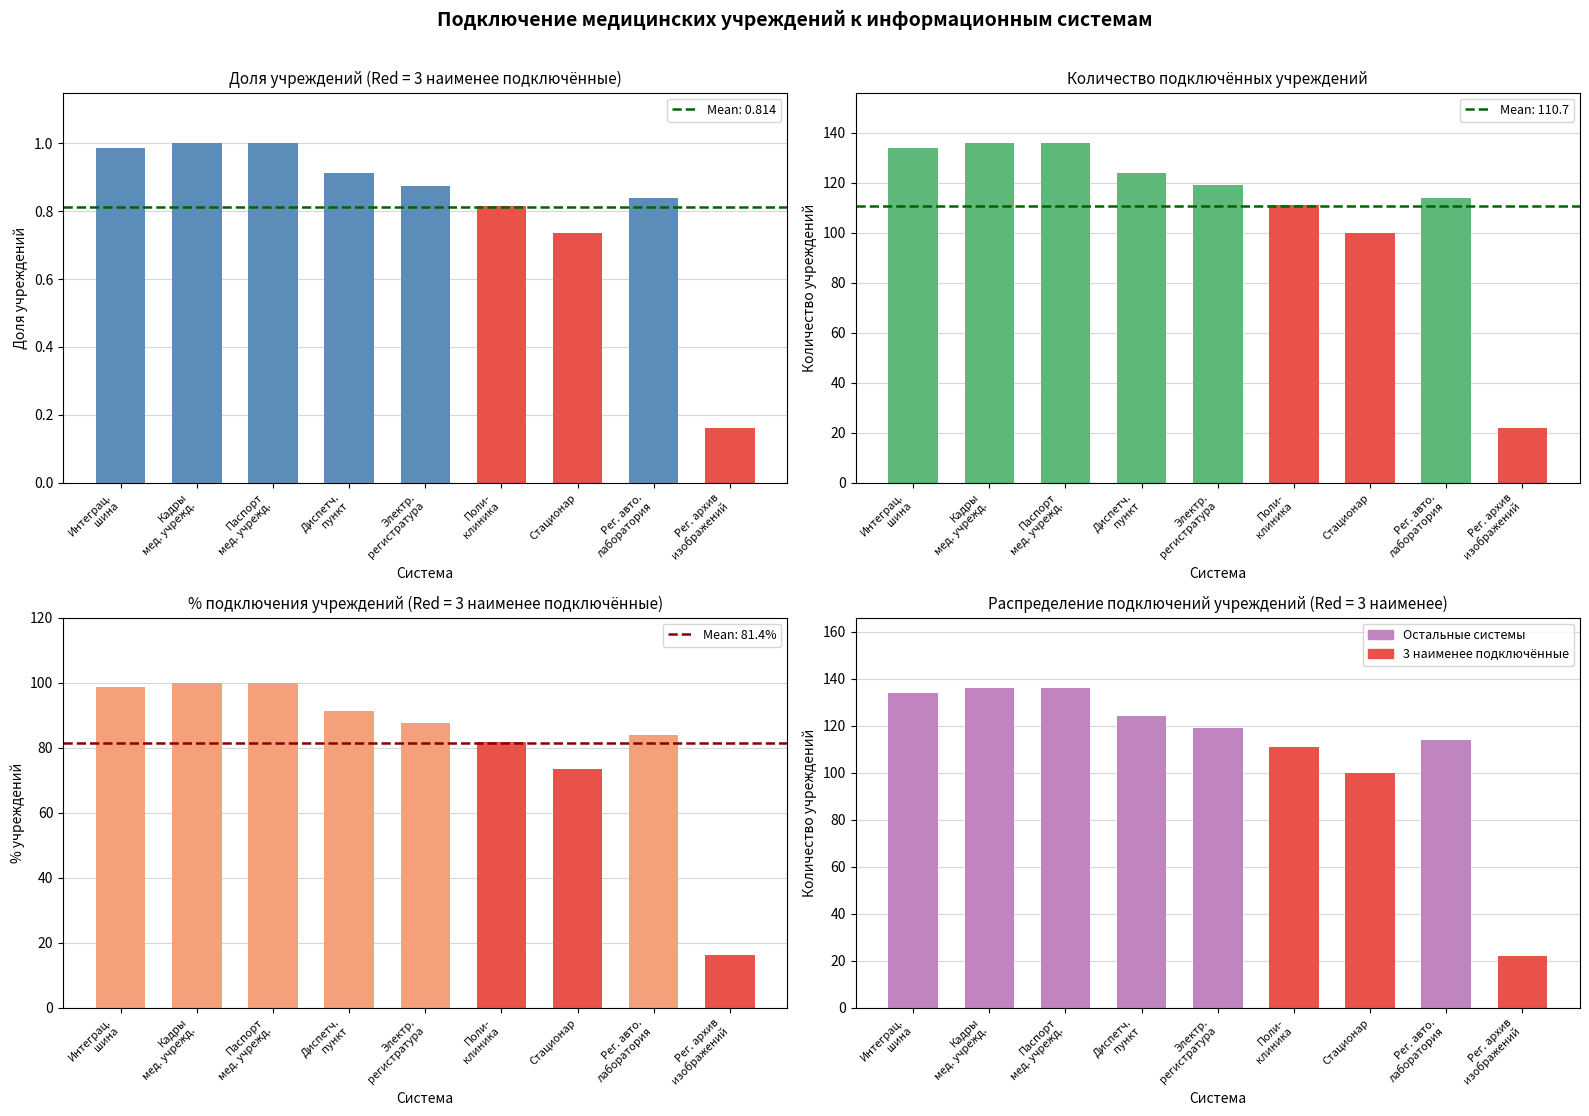

Count the number of categories in the chart.

9